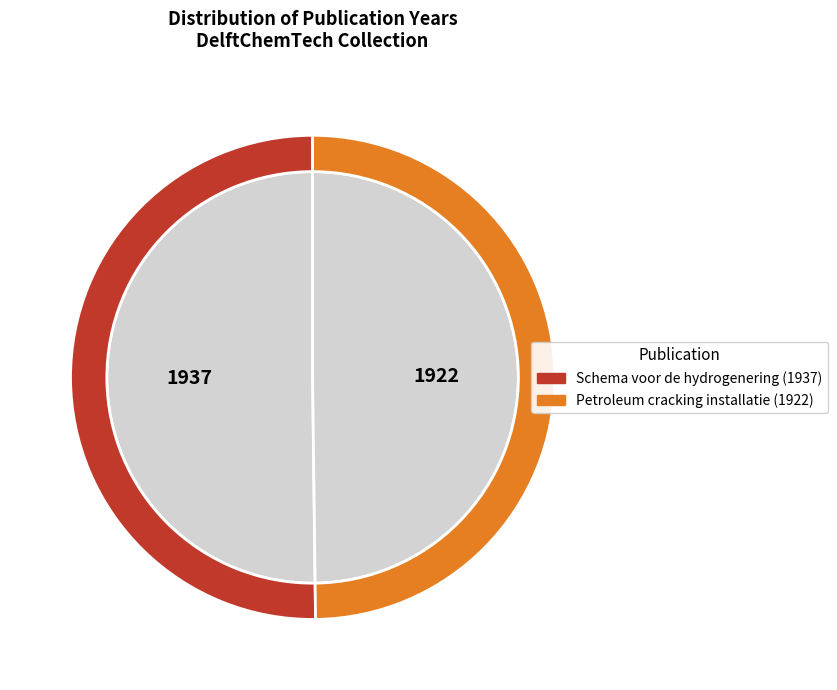

Does Schema voor de hydrogenering (1937) account for over 50% of the chart?

Yes